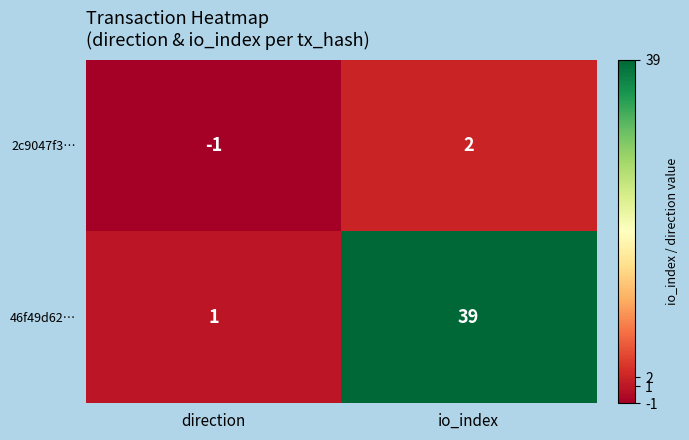

Rank the categories by 46f49d62… value from highest to lowest.

io_index, direction